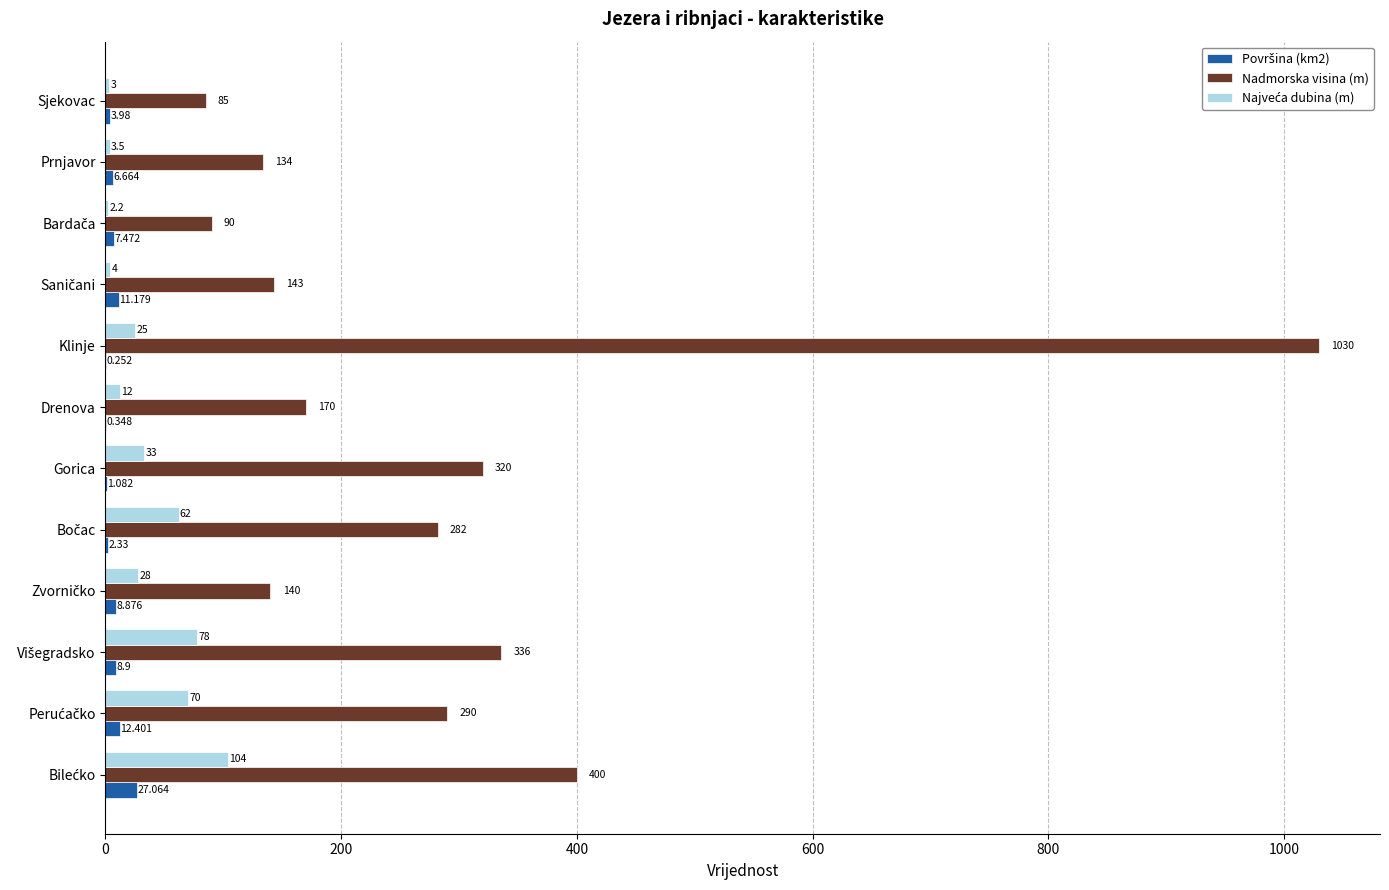

Which category has the highest value across all series?

Klinje